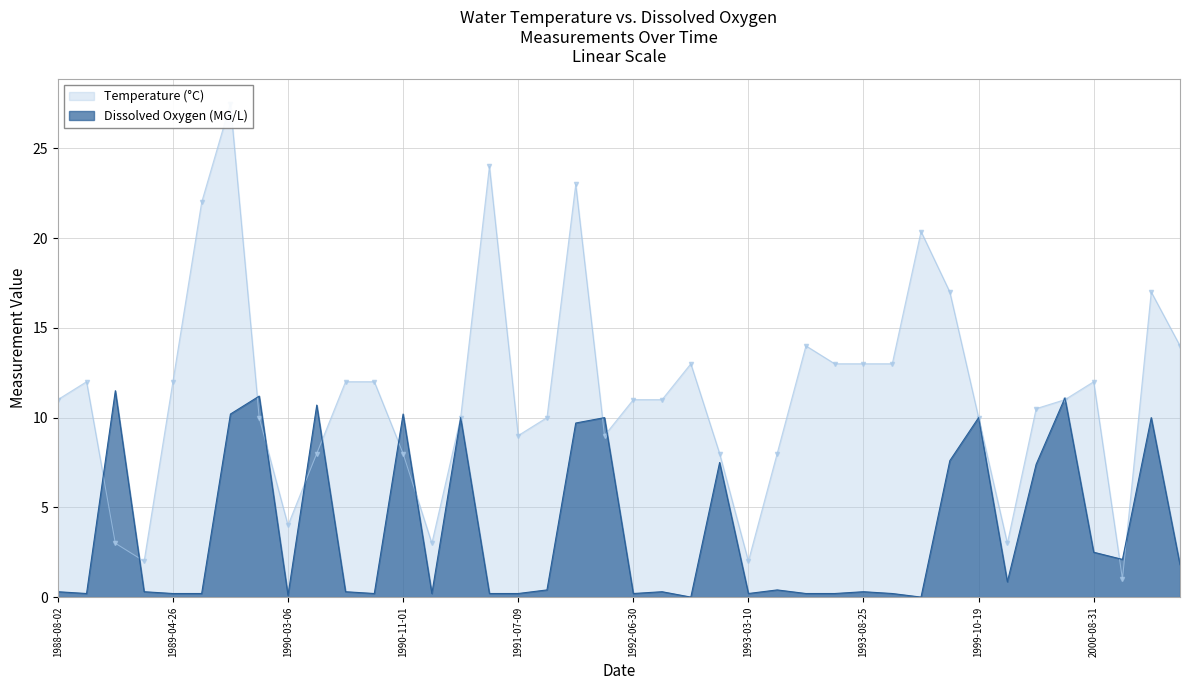

List the series in order of their peak value, highest first.

Temperature, Dissox